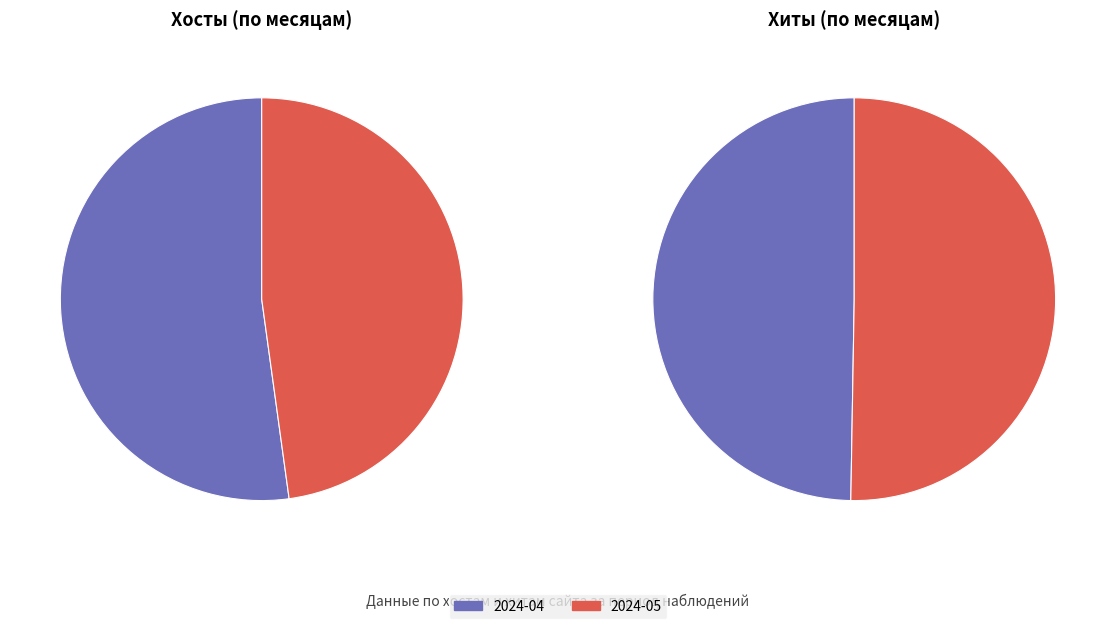

Does 2024-05-07 represent more than half of the total?

No